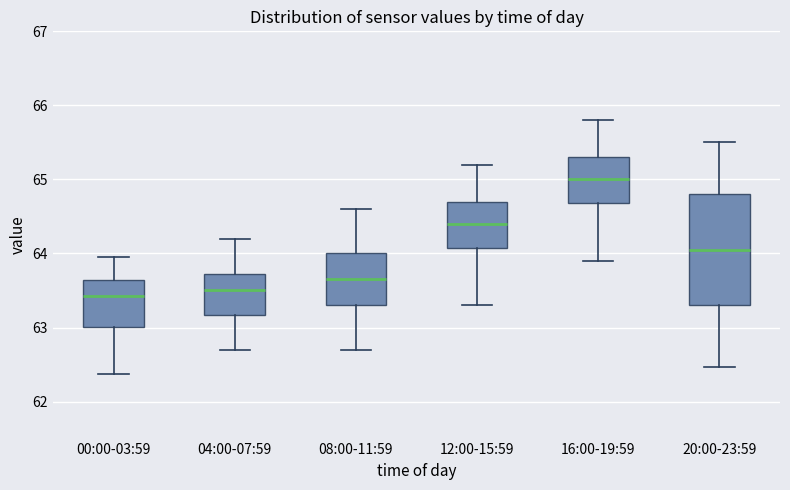

Where is the lower edge of the box for 04:00-07:59 on the y-axis? The values are not printed on the chart, so give them approximately, as read against the axis.

63.2